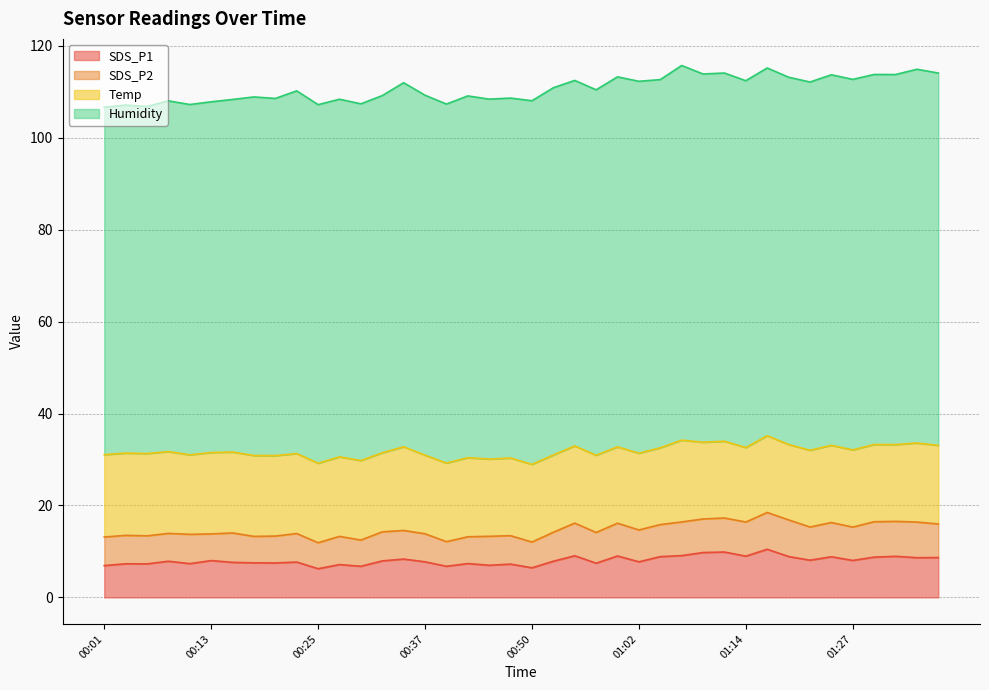

At which category does the chart reach its peak across all series?

01:07